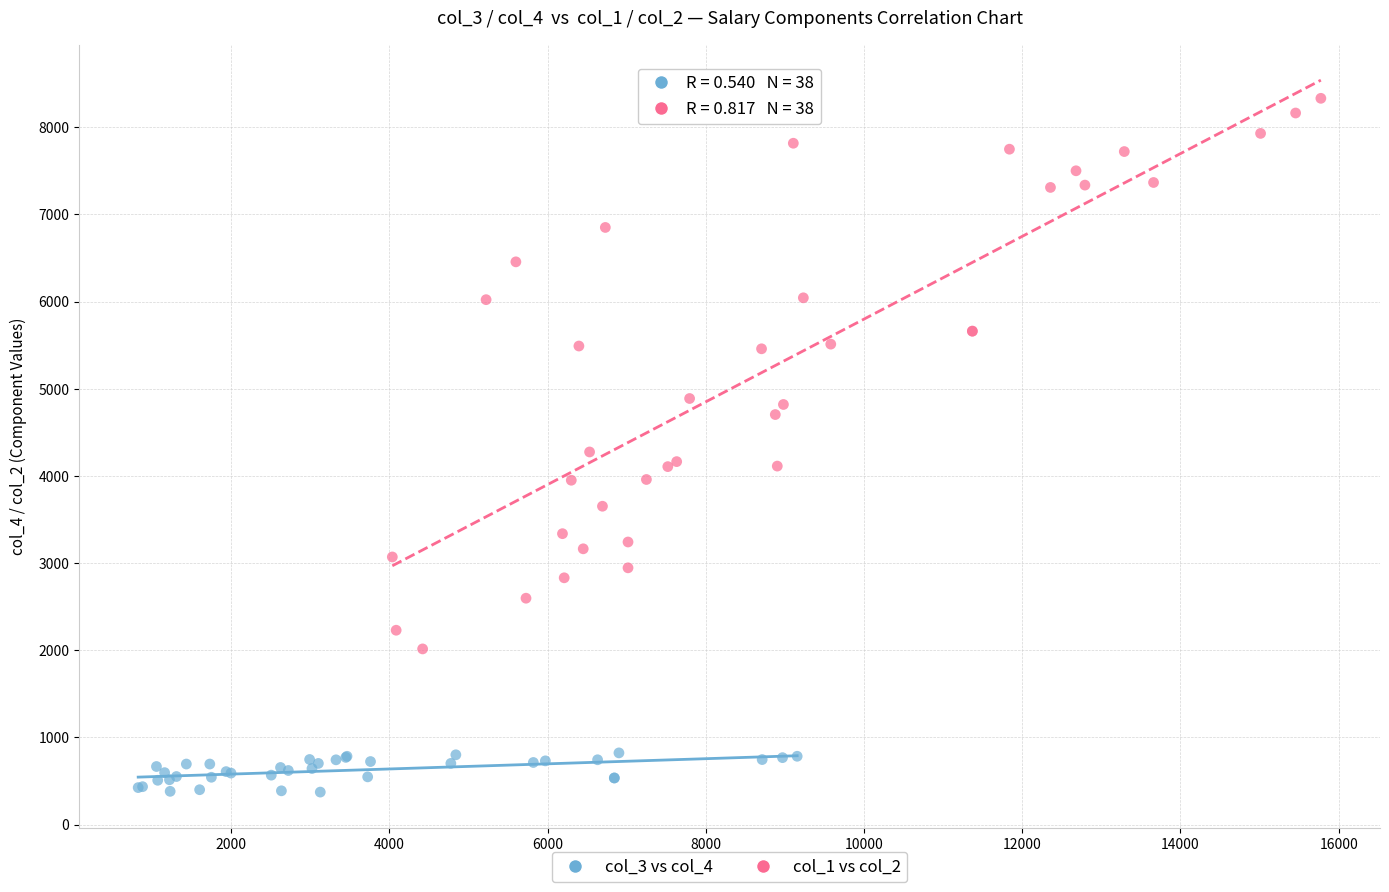

Which series reaches the minimum Y coordinate?

col_3 vs col_4